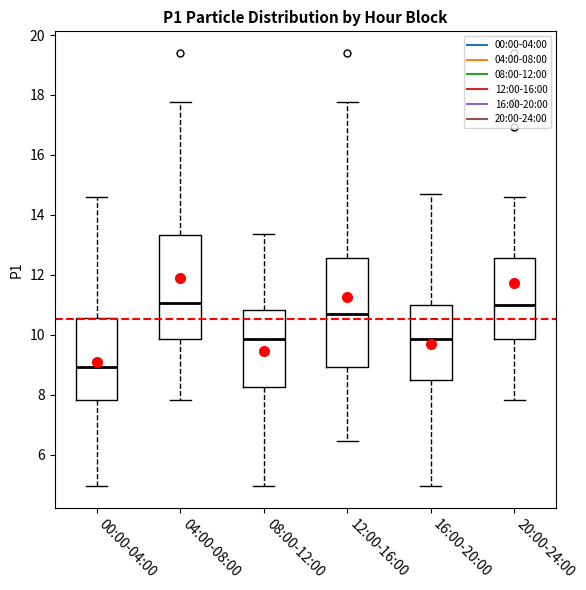

Where does the lower whisker of the box for 16:00-20:00 end on the y-axis? The values are not printed on the chart, so give them approximately, as read against the axis.

5.0